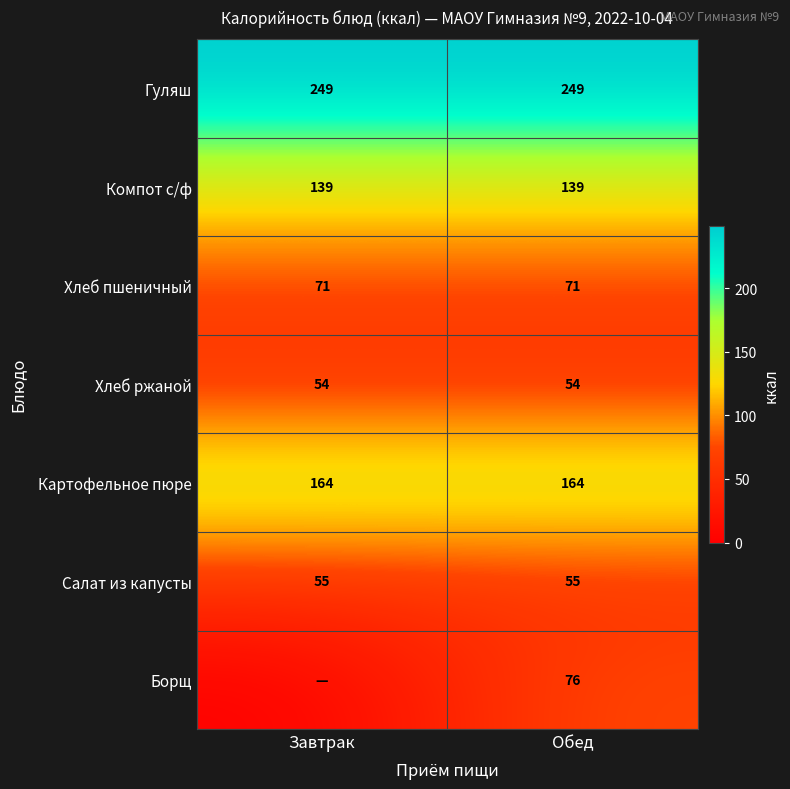

Is it true that Картофельное пюре equals 164 at Завтрак?

True